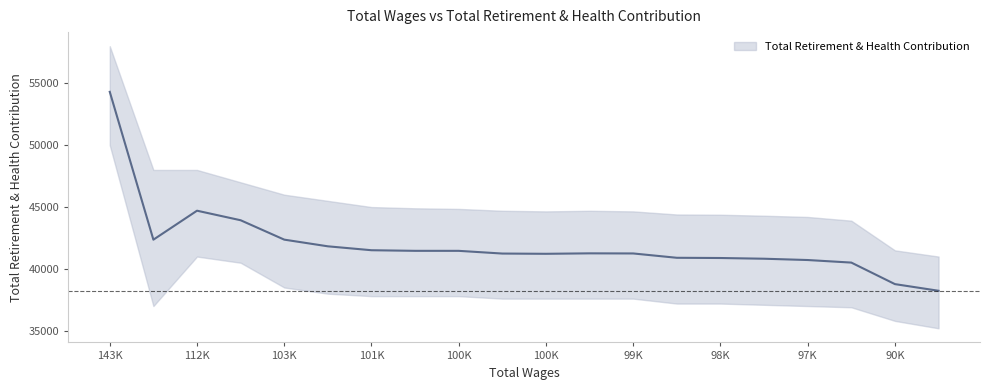

Which has a higher value, 100477 or 89180?

100477